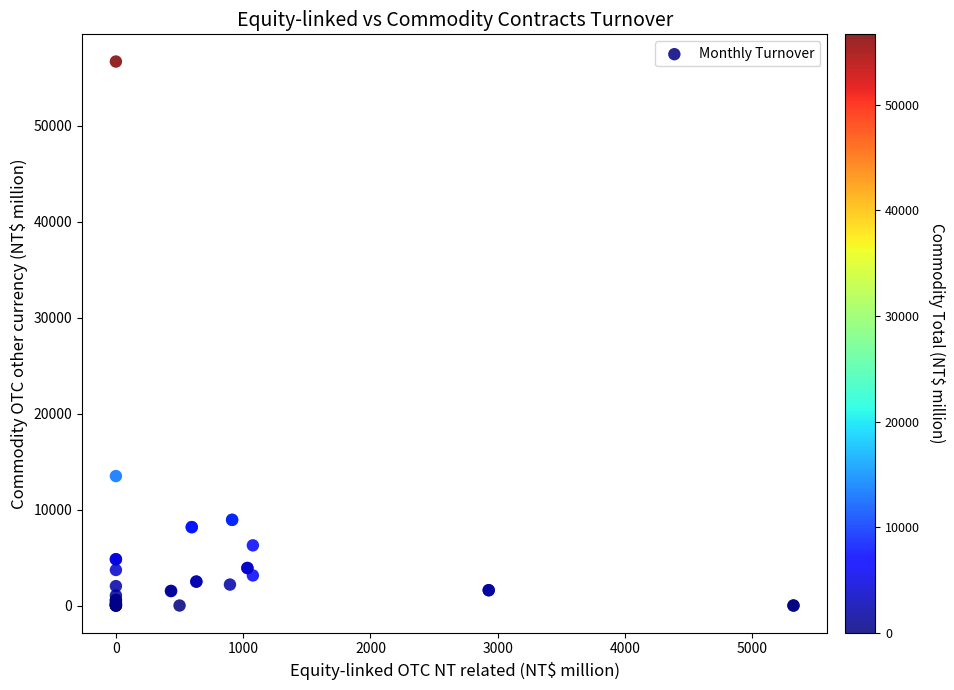

What Y value in the scatter plot is closest to 28343?

13490